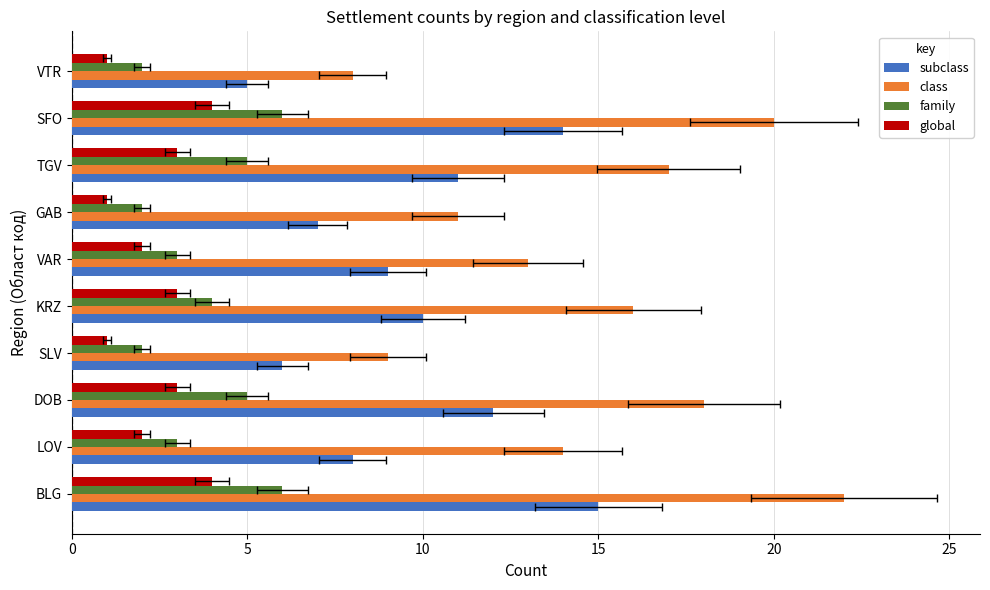

Does the chart contain any negative values?

No